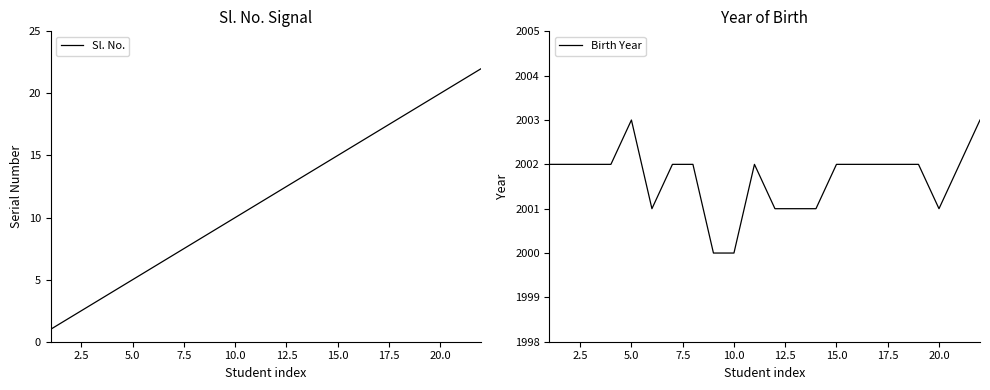

True or false: Sl. No. has a value of 10 at 10.0.

True